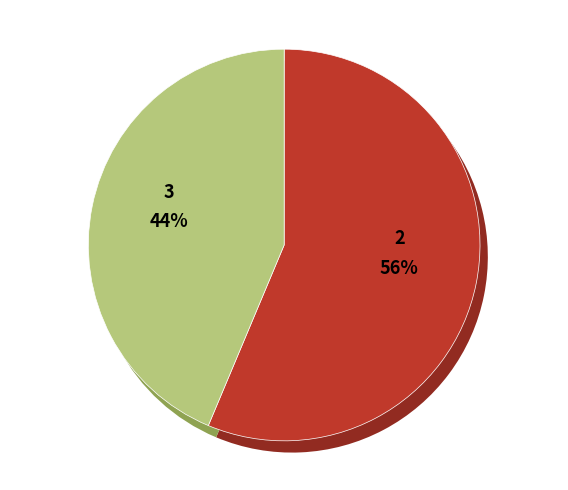

To the nearest percent, what is the difference between the largest and smallest slice percentages?

34%